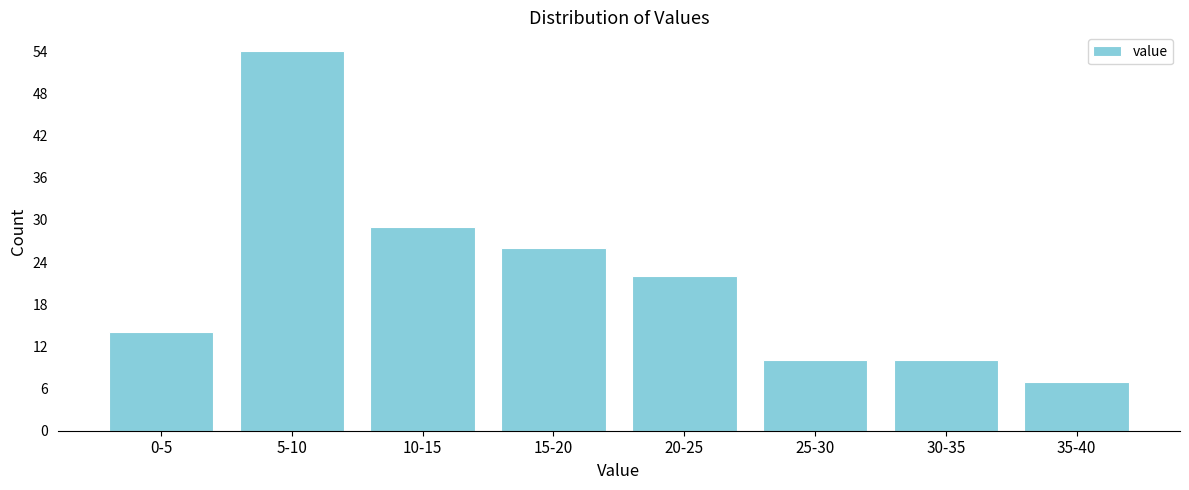

Reading right to left, list all the values displayed in this chart.

35-40=7	30-35=10	25-30=10	20-25=22	15-20=26	10-15=29	5-10=54	0-5=14